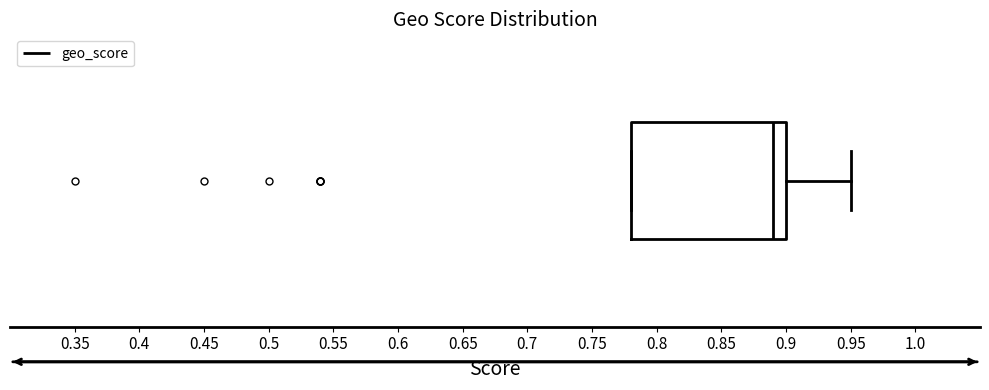

Read this box plot against the x-axis: the position of the median line, the range covered by the box, and the ends of both whiskers. The values are not printed on the chart, so give them approximately, as read against the axis.

median 0.89, box 0.78 to 0.90, whiskers 0.78 to 0.95